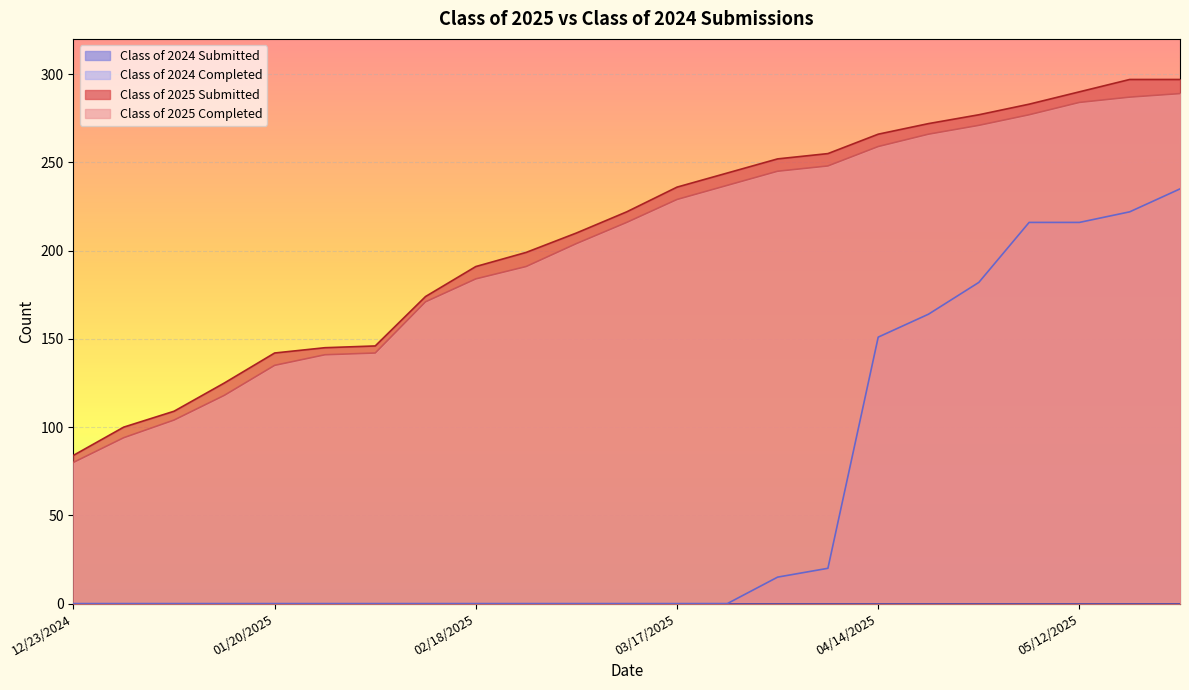

At which category is the sum across all series the highest?

05/26/2025